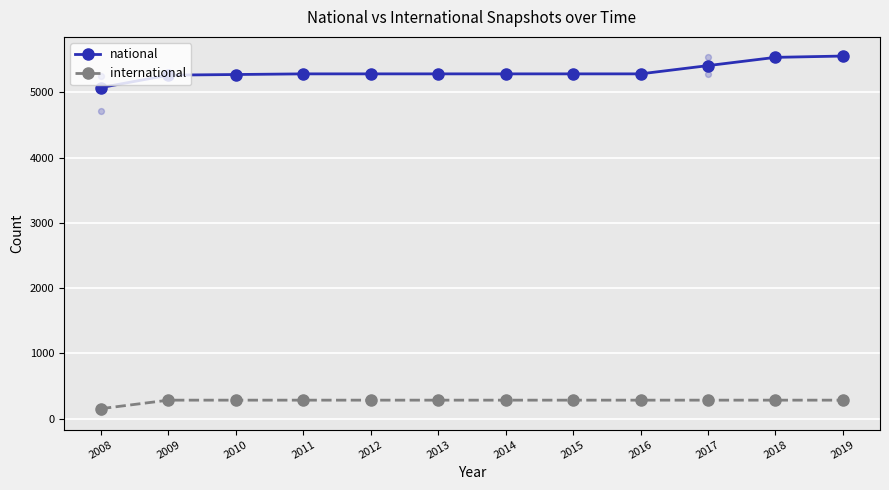

Which series has the largest total across all categories?

national